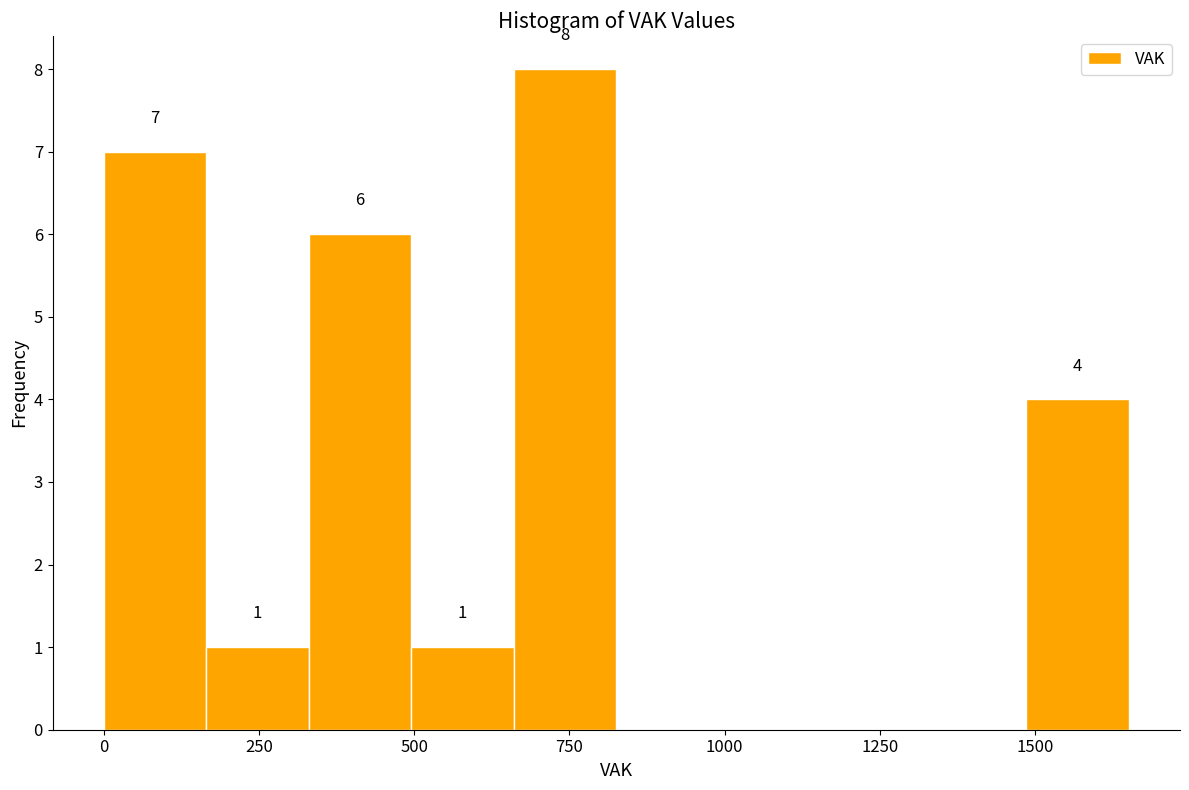

Read against the x-axis, roughly where is the centre of the tallest bar?

750